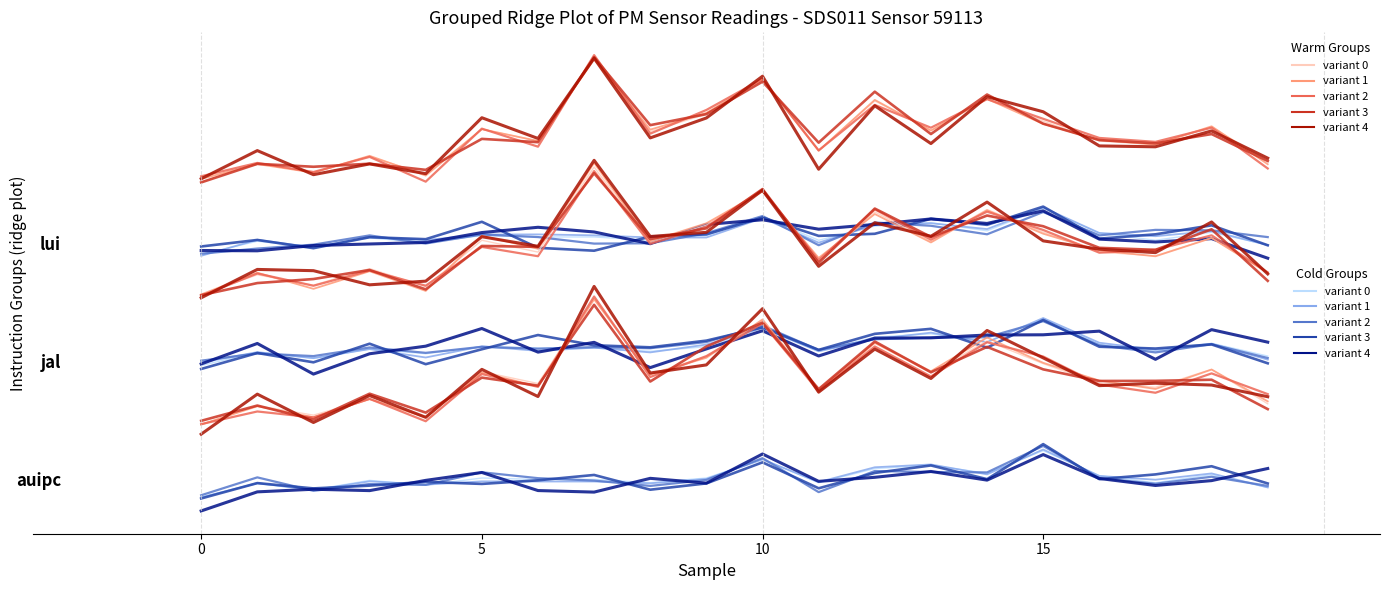

List the series in order of their peak value, highest first.

variant 3, variant 1, variant 0, variant 4, variant 2